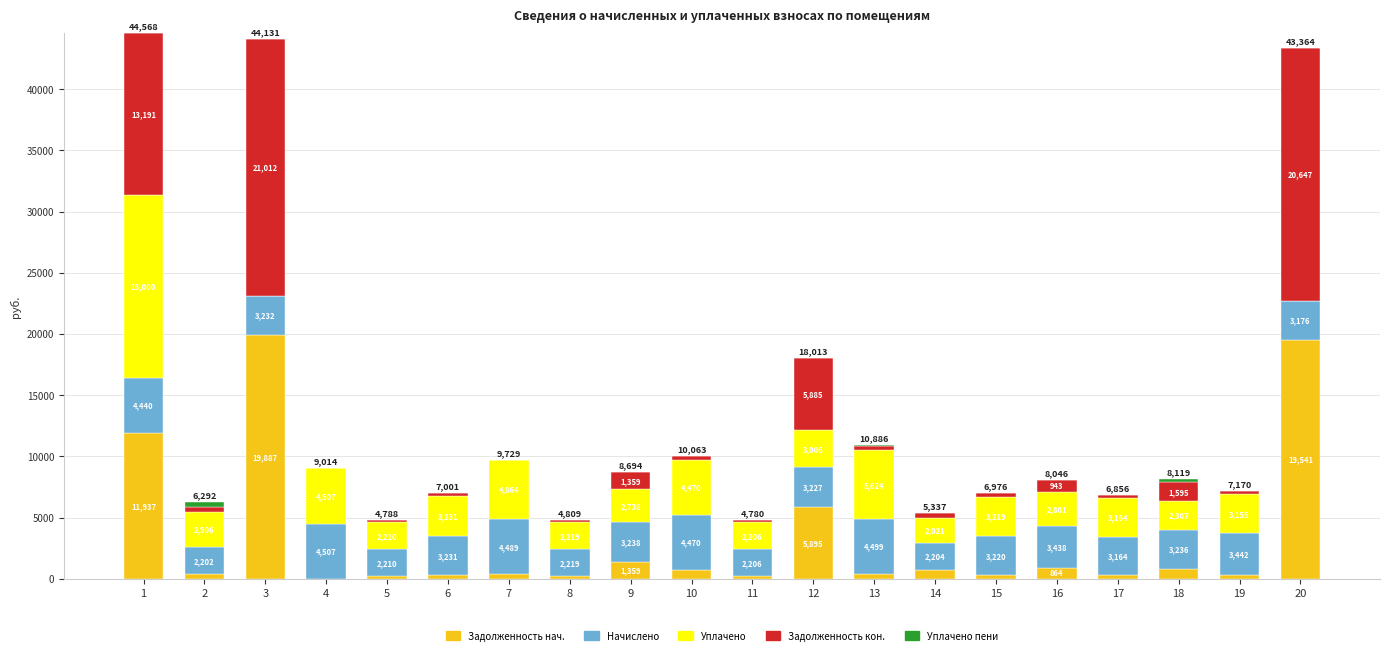

At which label does Задолженность нач. reach its peak?

3